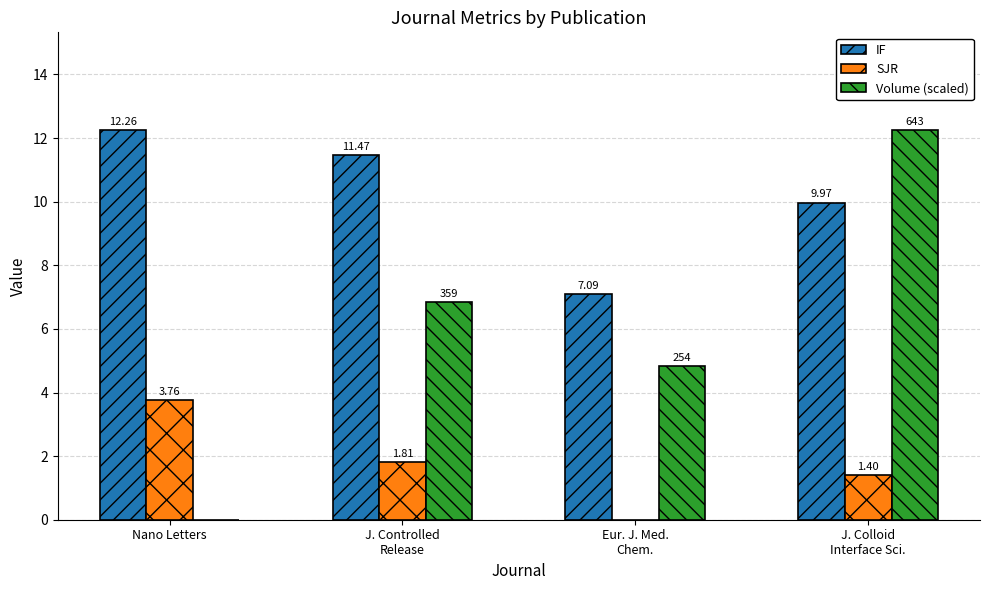

What is the sum of all IF values?

40.8